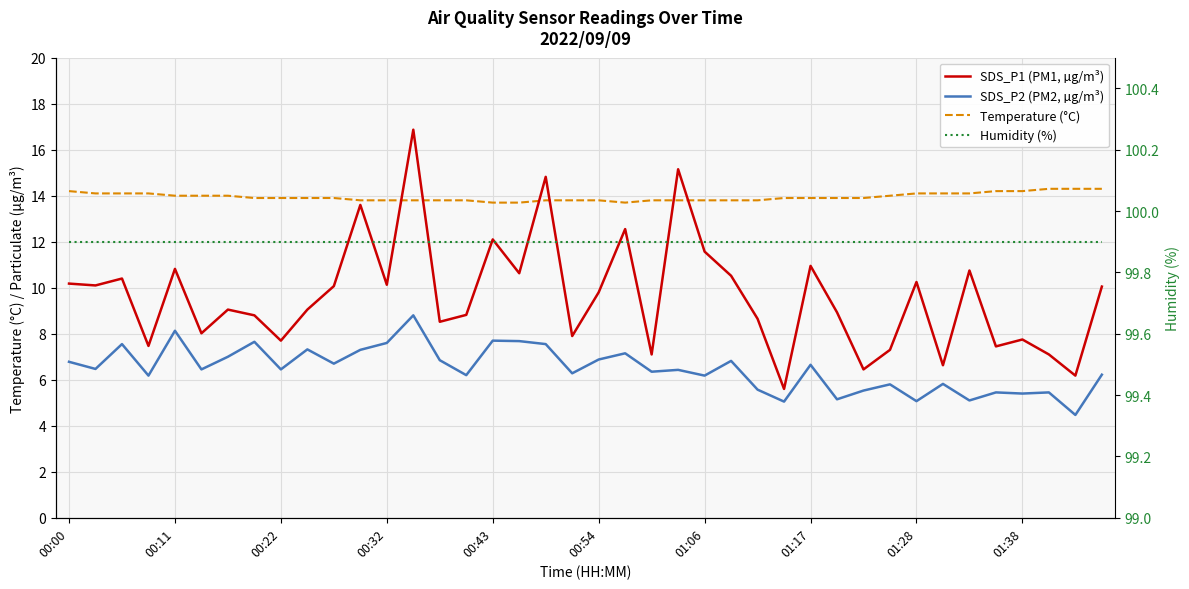

Rank the categories by Temperature (°C) value from highest to lowest.

37, 38, 39, 00:00, 35, 36, 00:11, 00:22, 00:32, 32, 33, 34, 00:43, 00:54, 01:06, 31, 01:17, 01:28, 01:38, 10, 27, 28, 29, 30, 11, 12, 13, 14, 15, 18, 19, 20, 22, 23, 24, 25, 26, 16, 17, 21